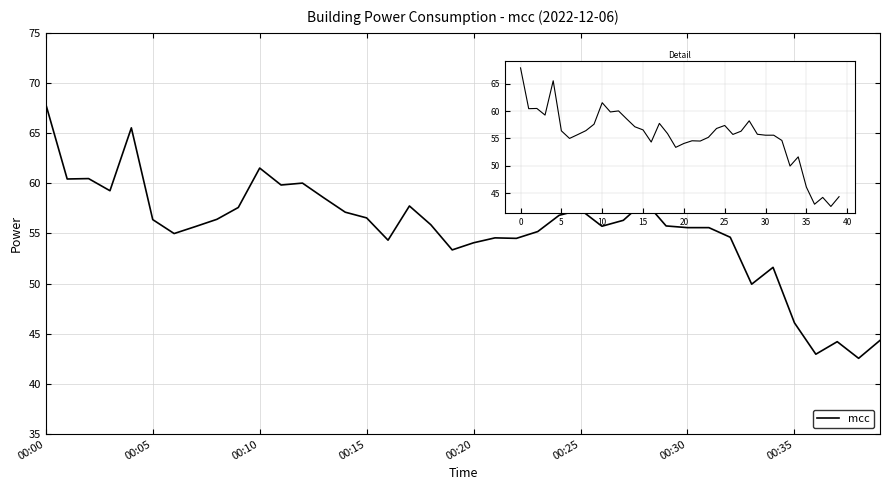

What is the maximum value shown in the chart?

67.9